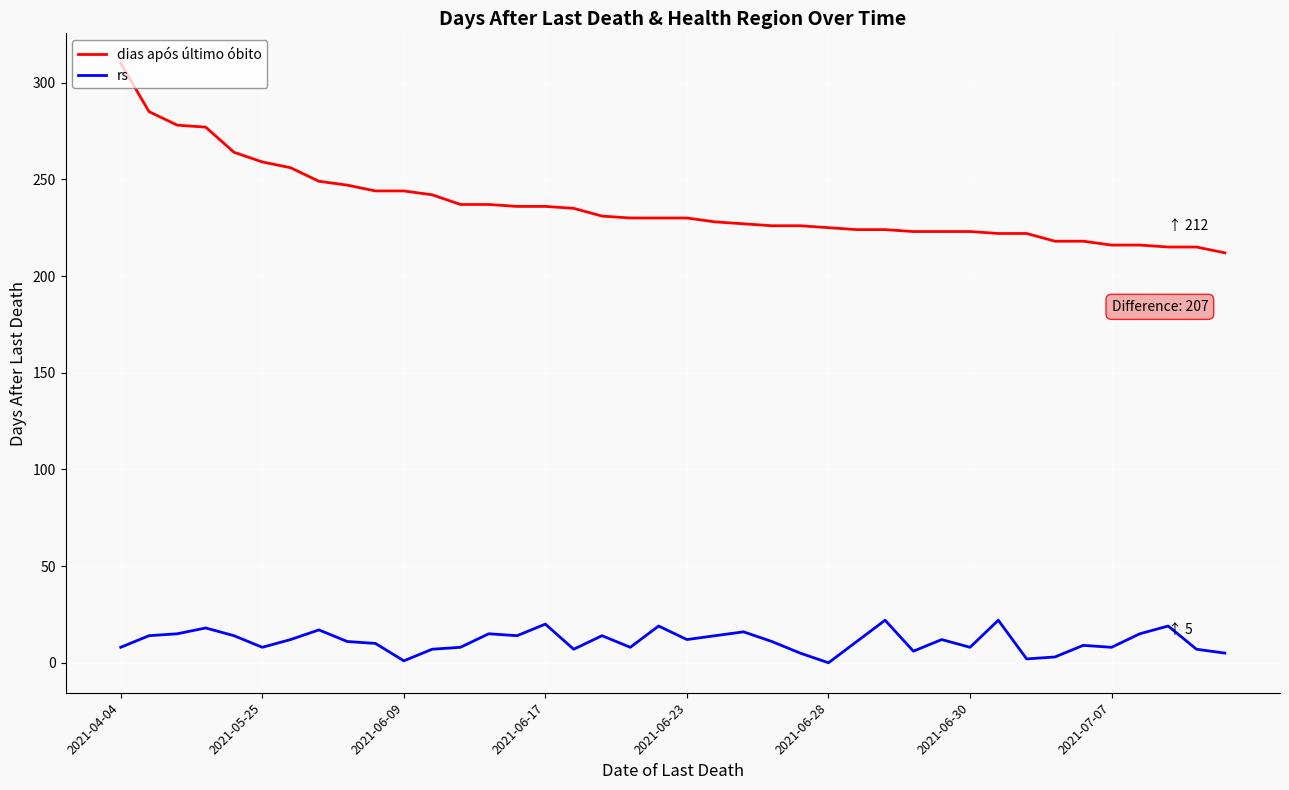

What is the maximum value shown in the chart?

310